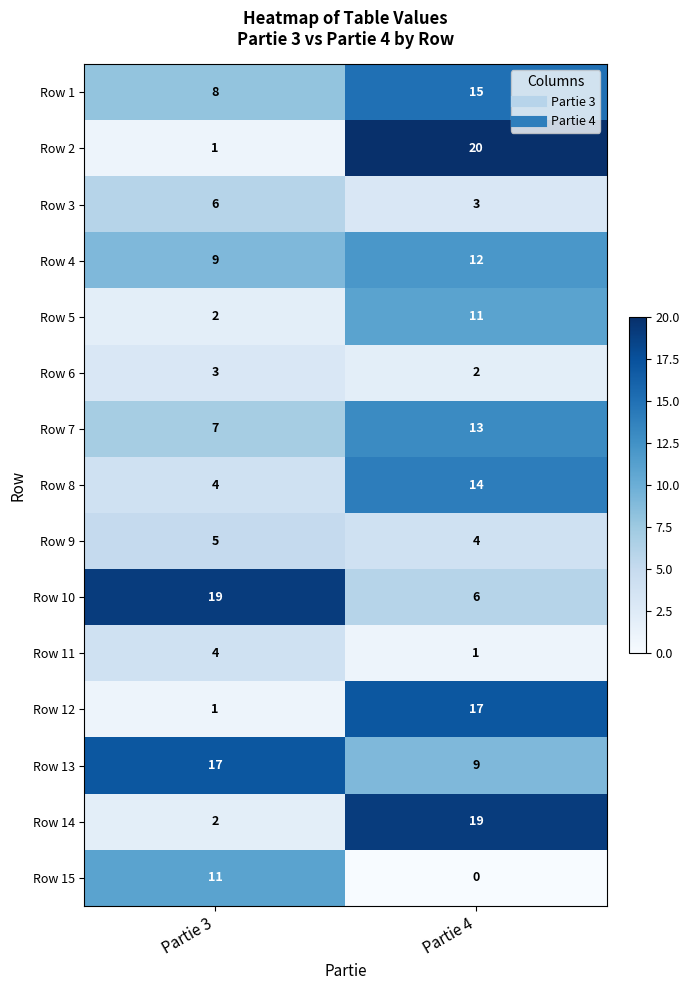

Read the Row 13 value at Partie 3.

17